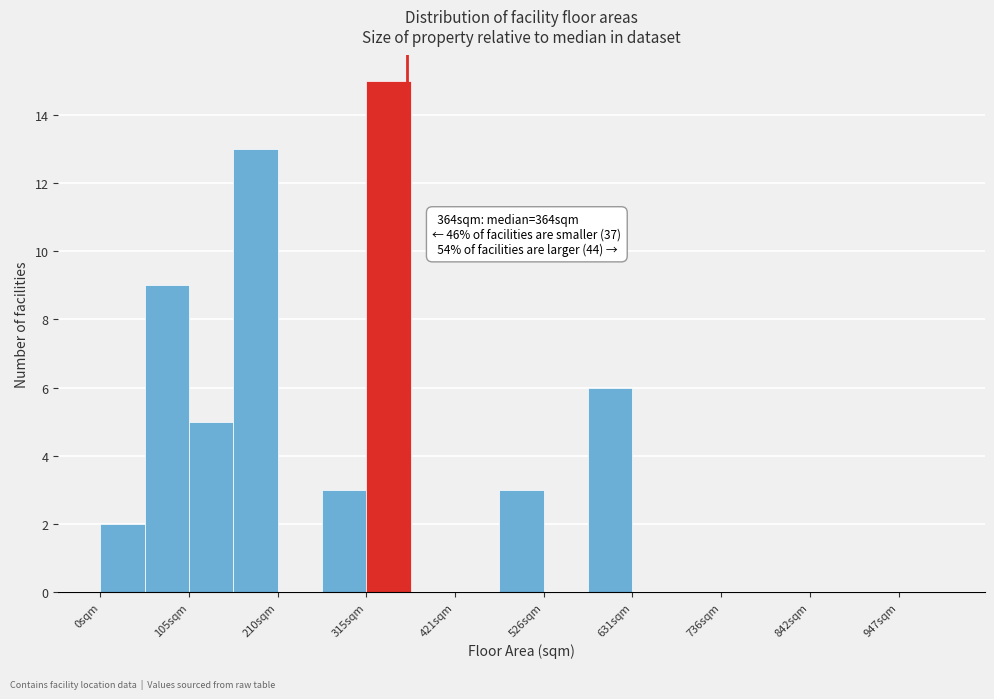

Around what value on the x-axis is the tallest bar? Give the approximate position of its centre, as read against the axis.

340